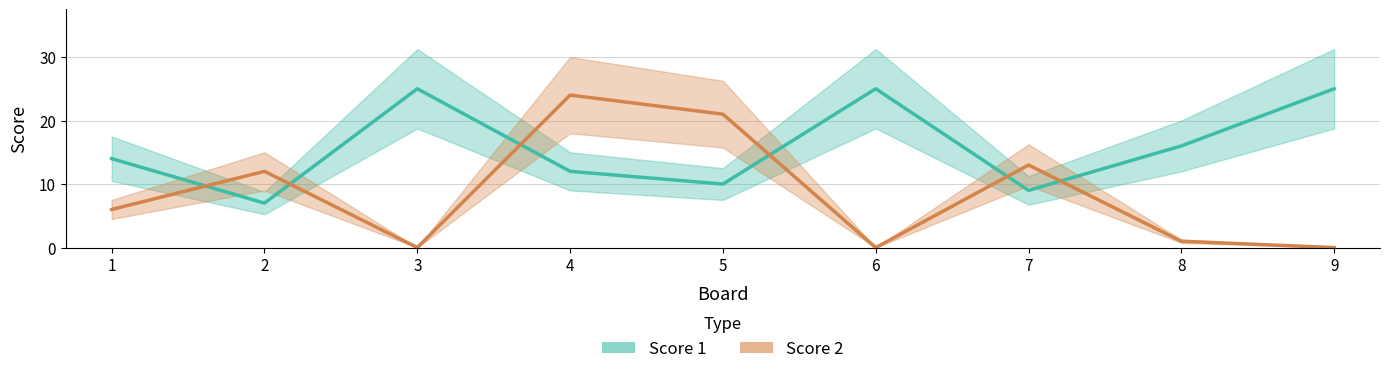

What are all the series names shown in the legend?

Score 1, Score 2